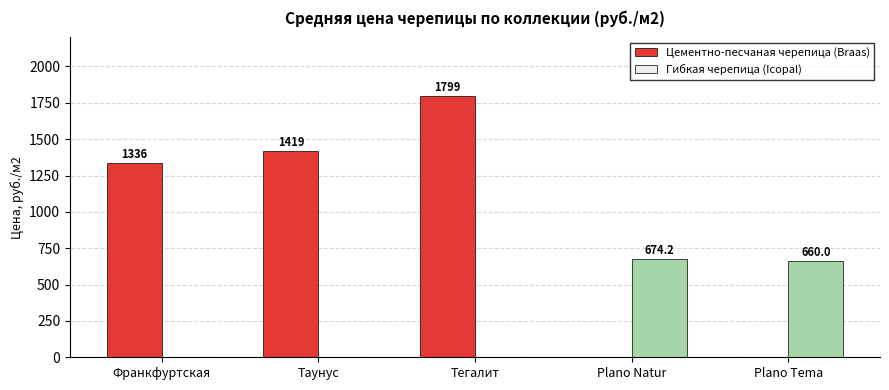

How many series are shown in this chart?

2